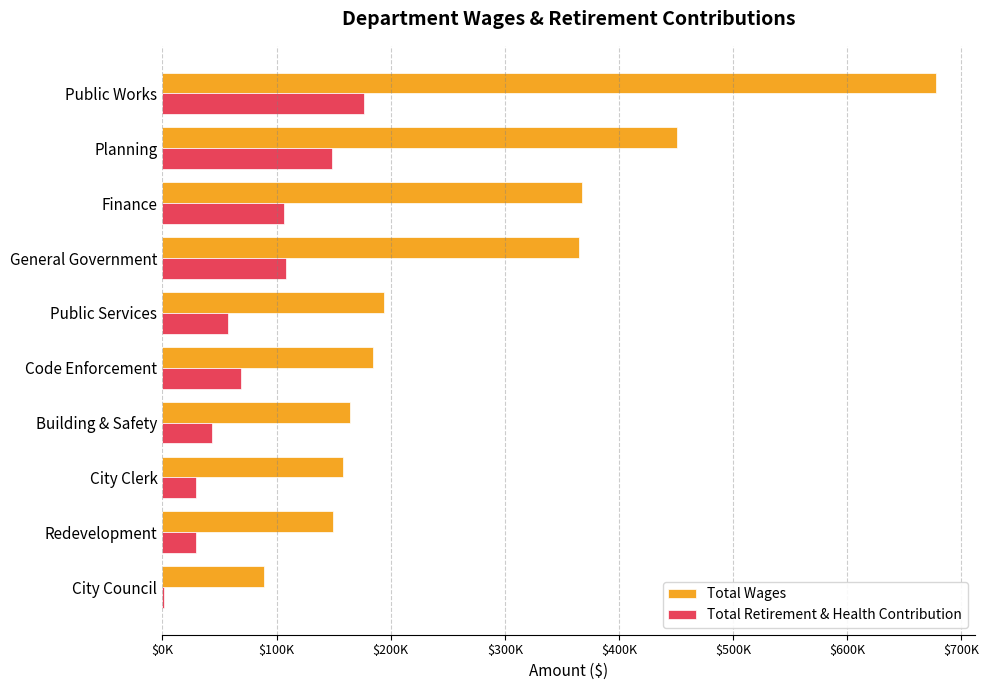

What is the highest value of the Total Retirement & Health Contribution series?

177065